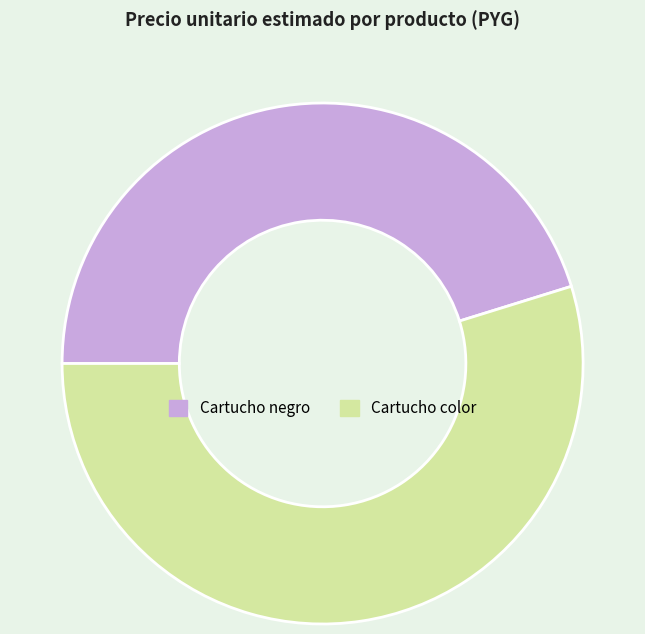

Does any single category account for the majority?

Yes